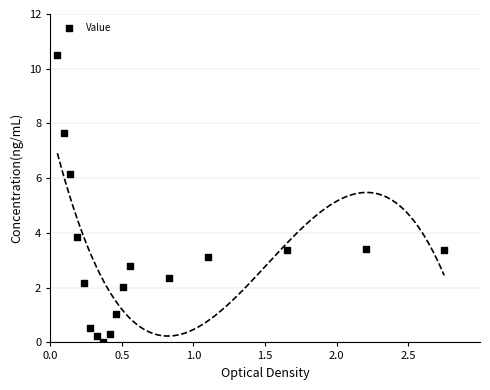

What is the range of Y values (max minus min)?

10.5